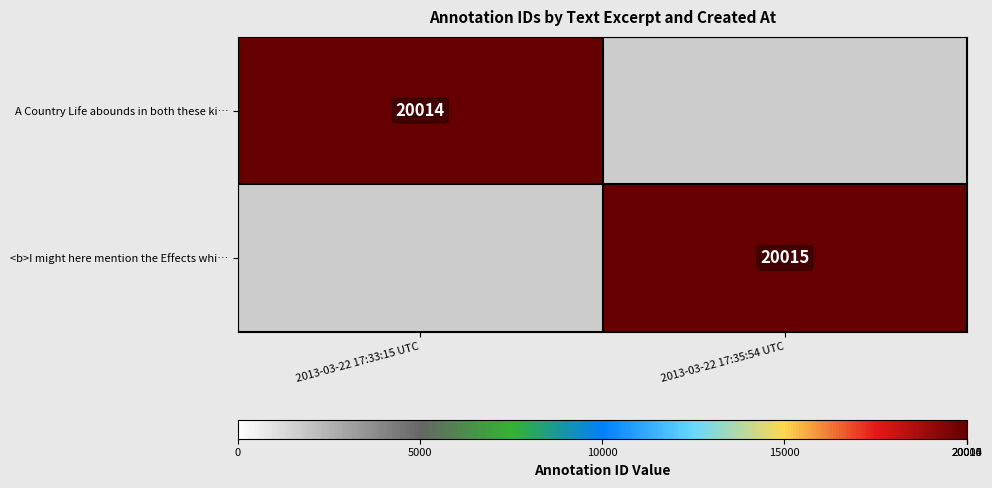

True or false: A Country Life abounds in both these ki… has a value of 20014 at 2013-03-22 17:33:15 UTC.

True